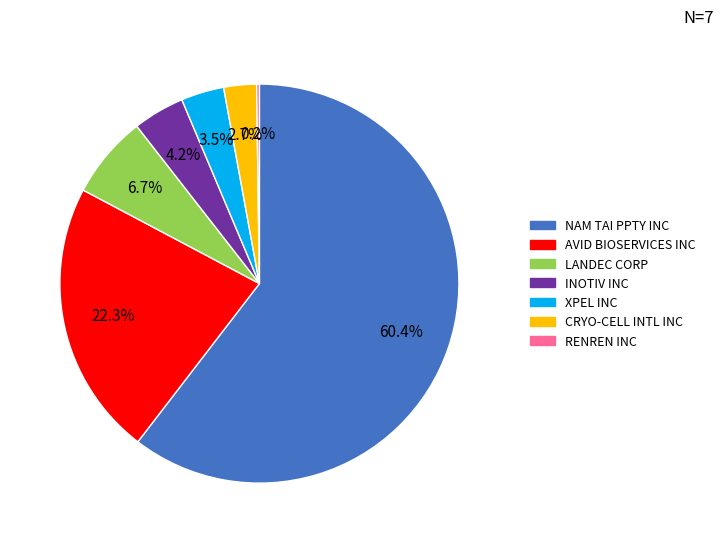

What is the largest slice in the pie chart?

NAM TAI PPTY INC